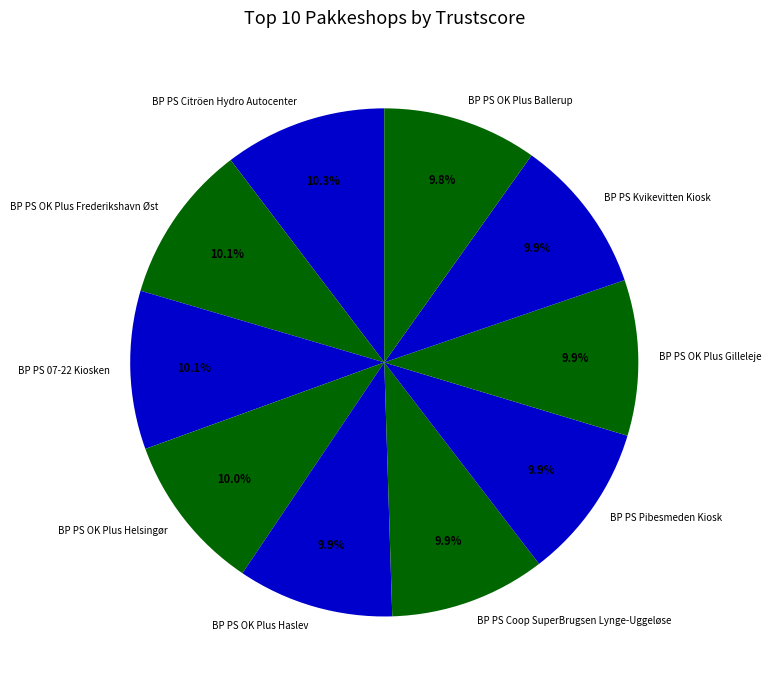

Does BP PS OK Plus Ballerup account for over 50% of the chart?

No